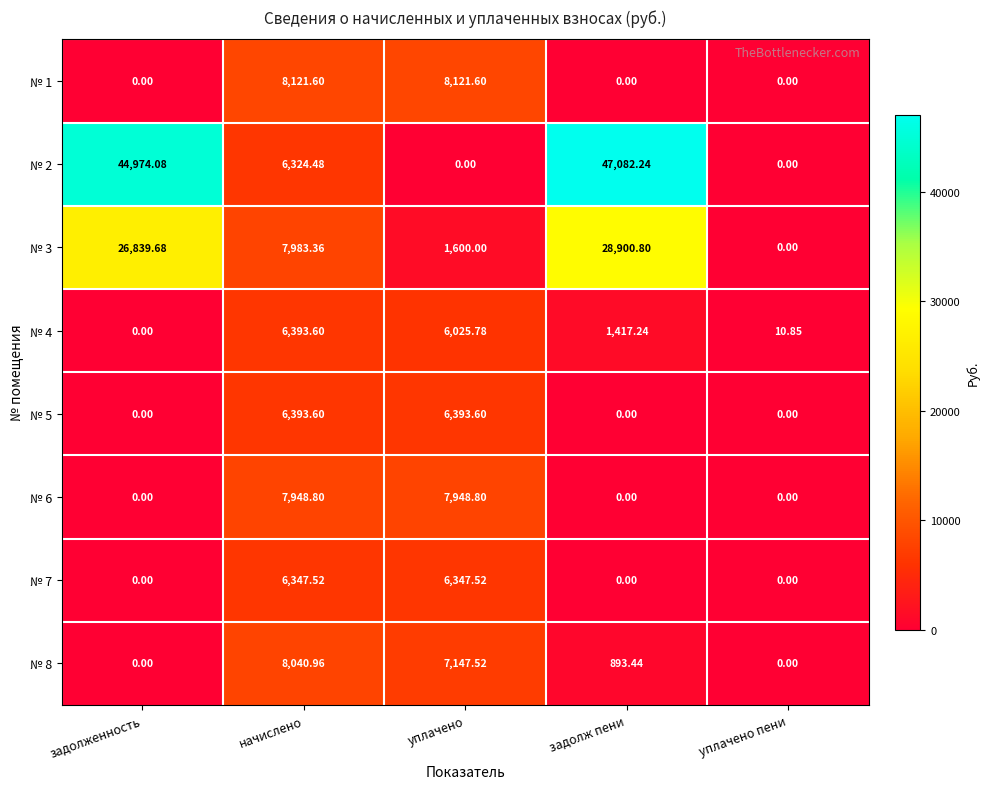

Between уплачено and уплачено пени, which series saw the biggest shift?

№ 1